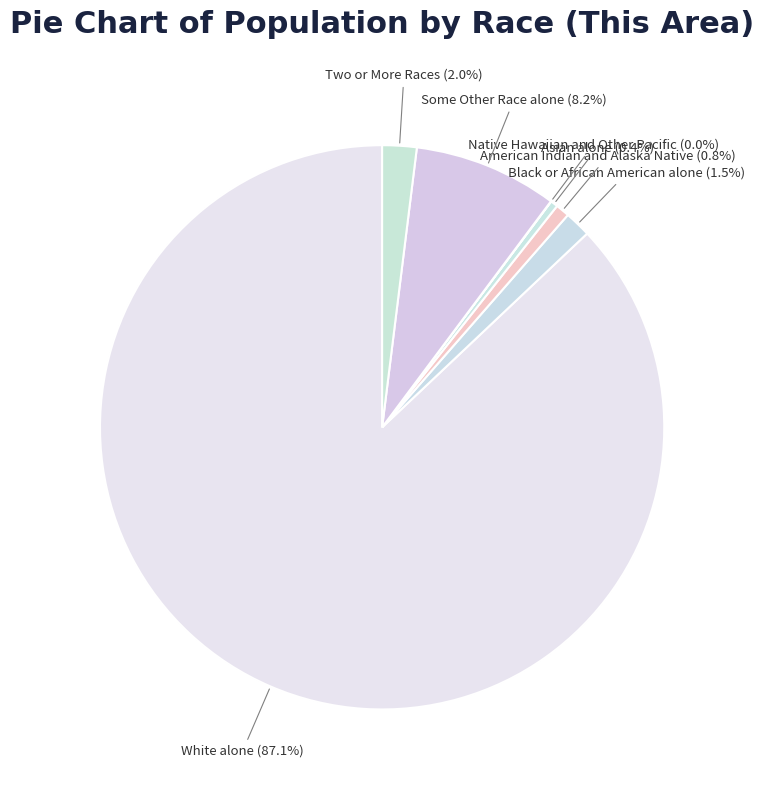

Which category has the biggest portion of the pie?

White alone